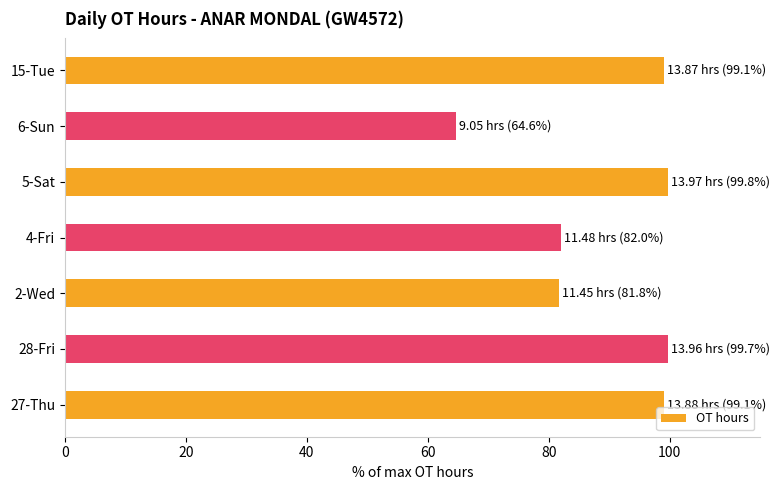

True or false: the data shows 56.4 at 5-Sat.

False